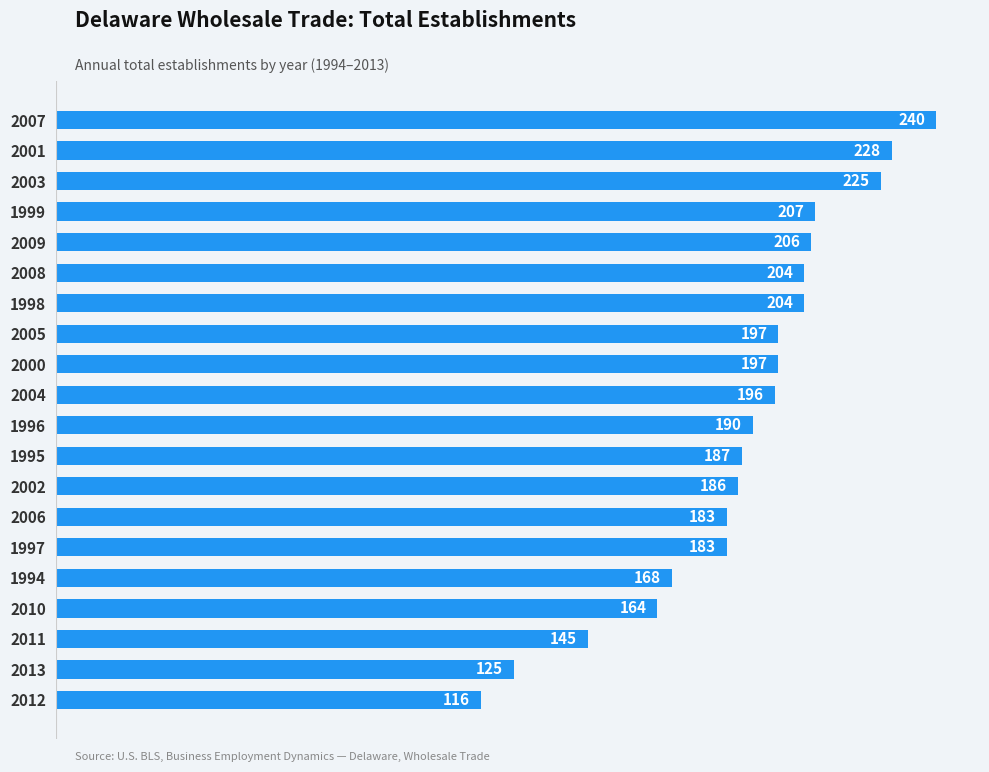

What is the maximum value shown in the chart?

240